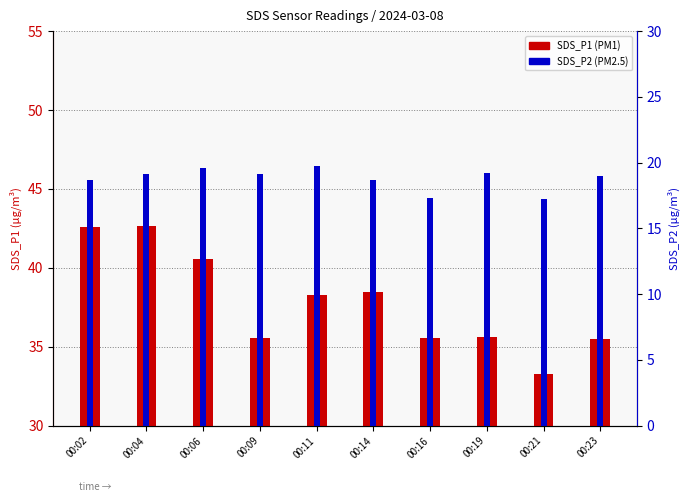

How many values in the SDS_P1 series are below 38?

5